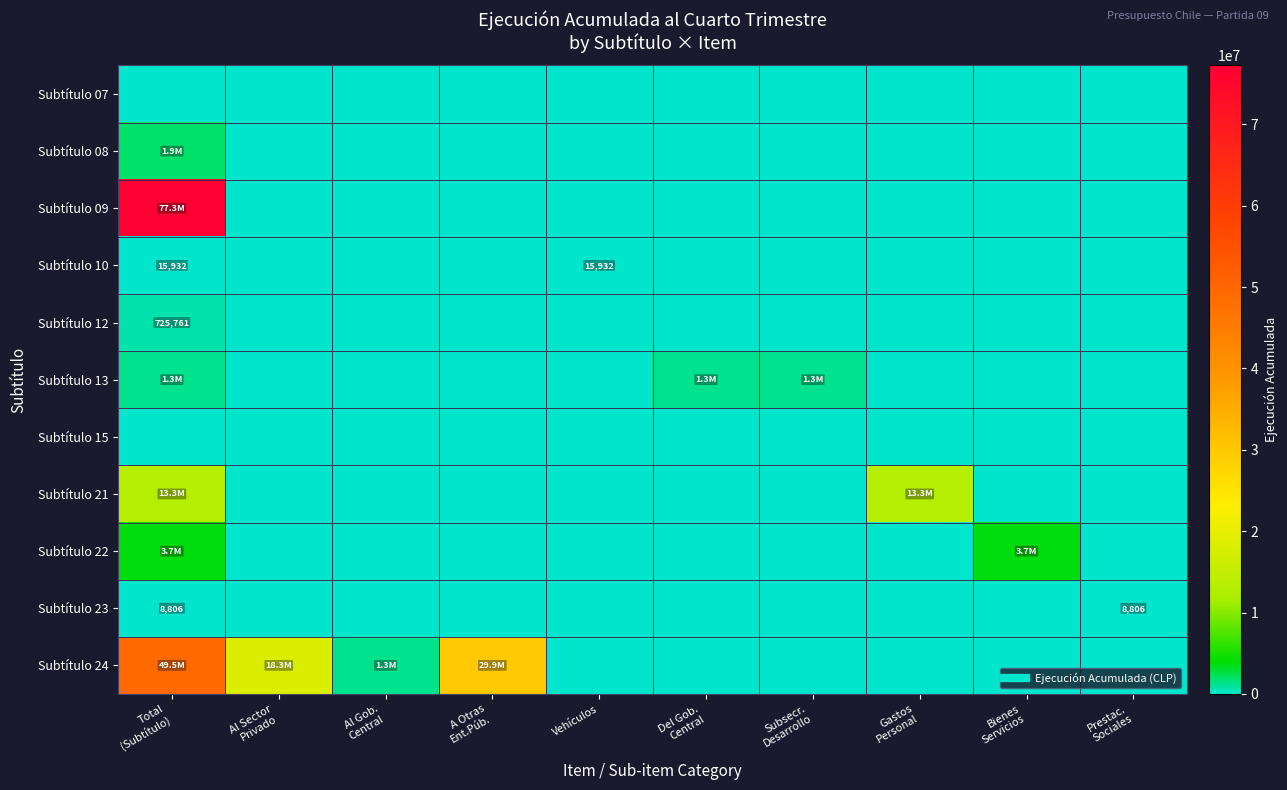

What is the spread (max minus min) of values at Al Gob.
Central?

1260700